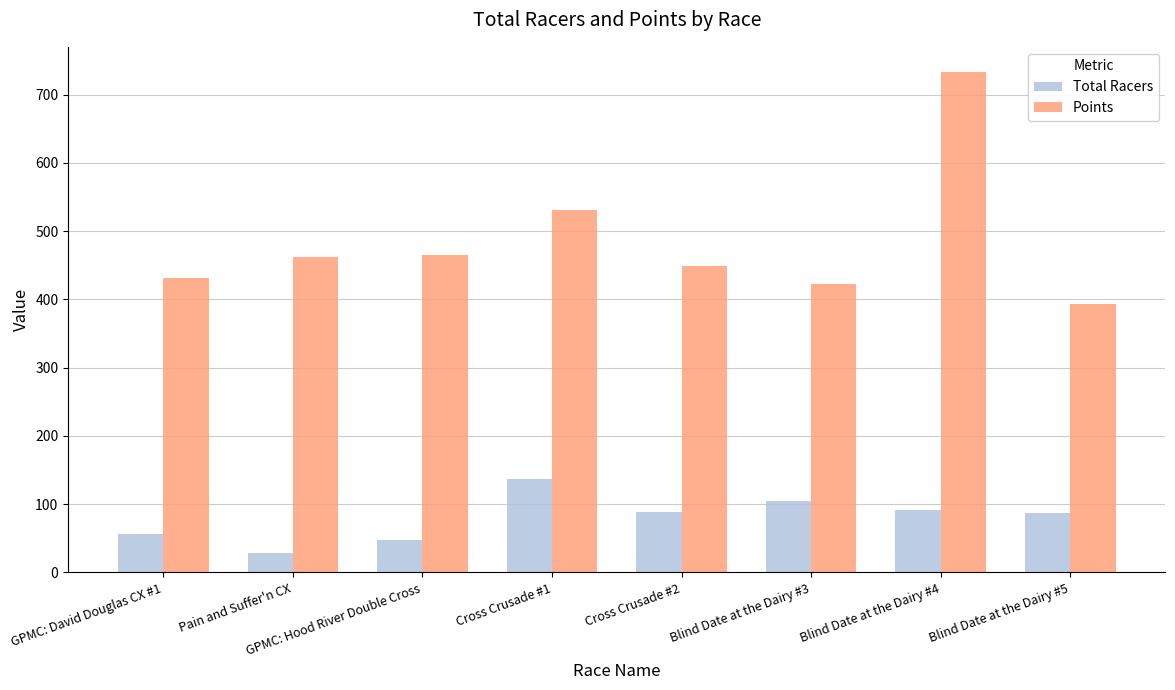

Which series has the largest range (max minus min)?

Points